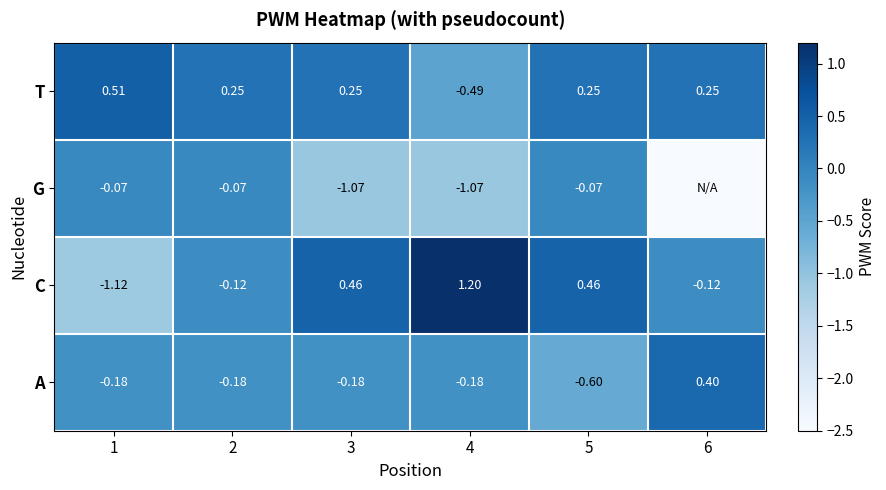

Is the value of C at 6 greater than the value of A at 4?

Yes